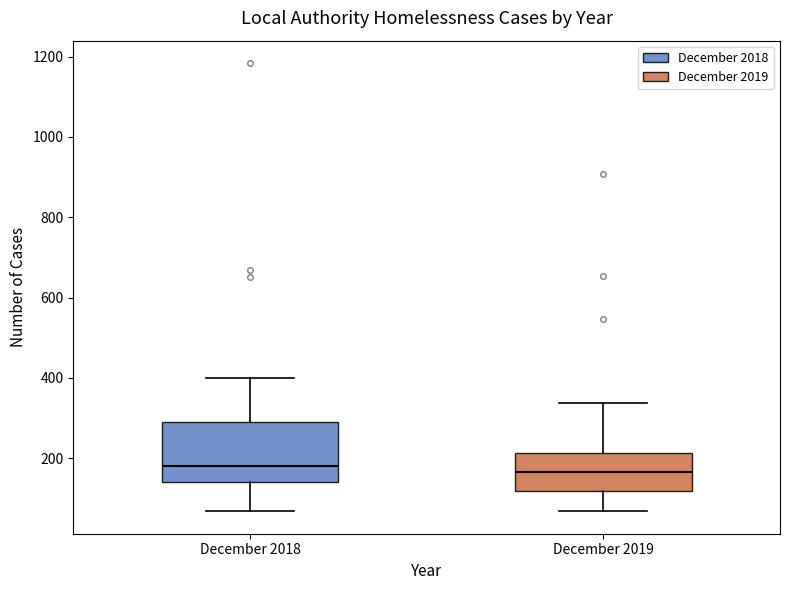

Where does the median line of the box for December 2018 sit on the y-axis? The values are not printed on the chart, so give them approximately, as read against the axis.

180